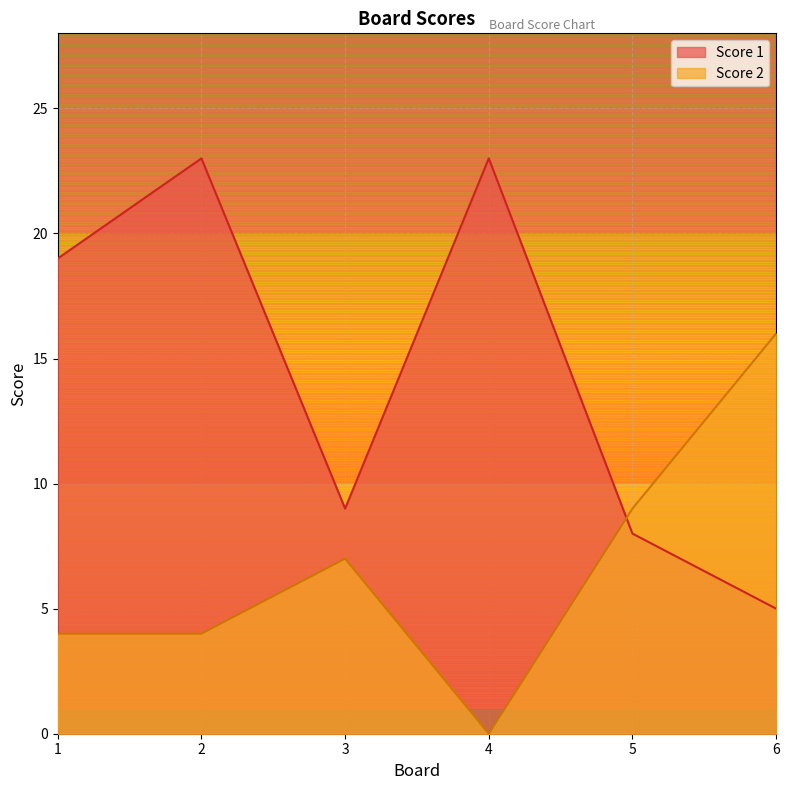

At which category does Score 1 reach its first local valley?

3